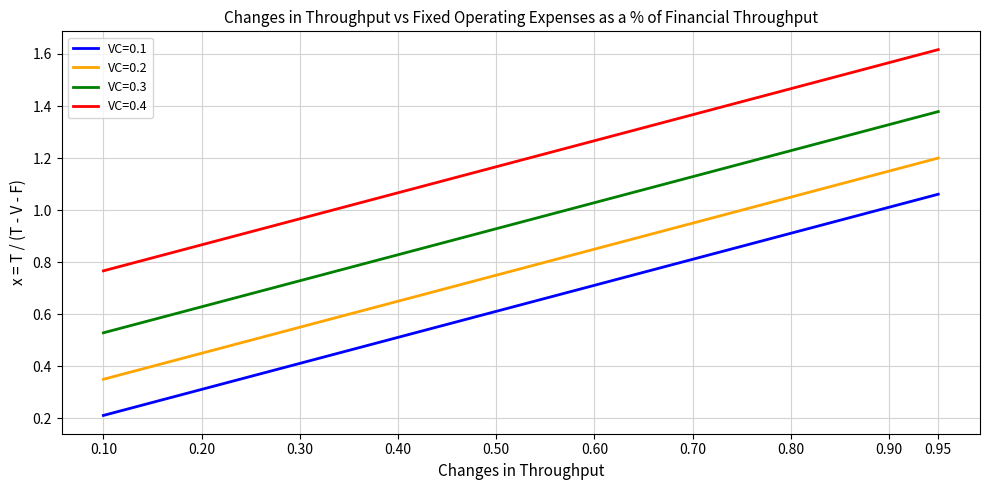

Rank the categories by VC=0.2 value from lowest to highest.

0.10, 0.20, 0.30, 0.40, 0.50, 0.60, 0.70, 0.80, 0.90, 0.95